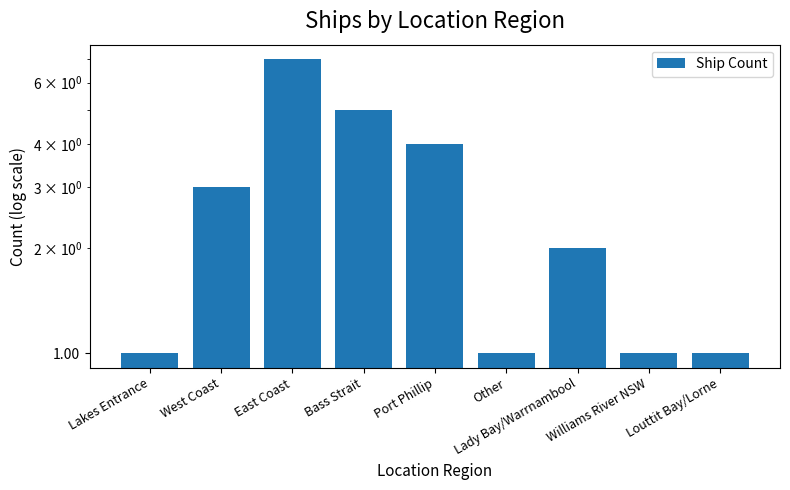

True or false: the data shows 7 at Port Phillip.

False